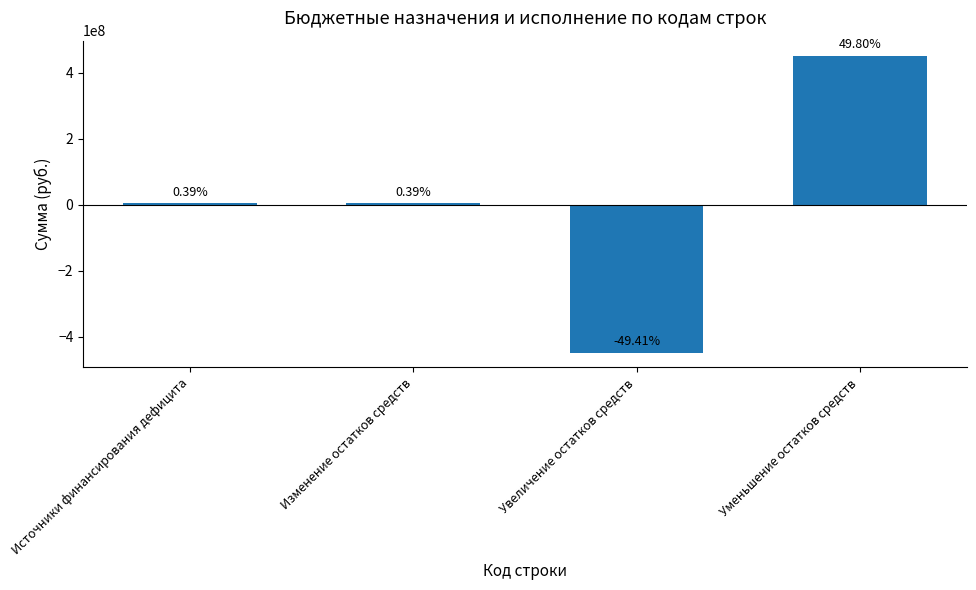

Is it true that the value at Изменение остатков средств is 3575389.2?

True